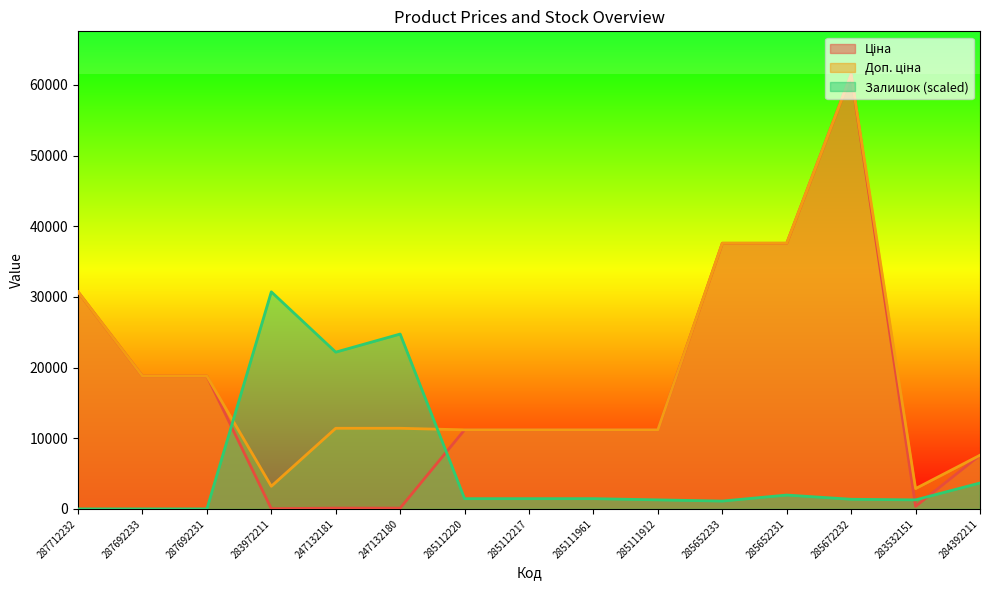

True or false: Ціна has more than 2 interior local peaks.

False